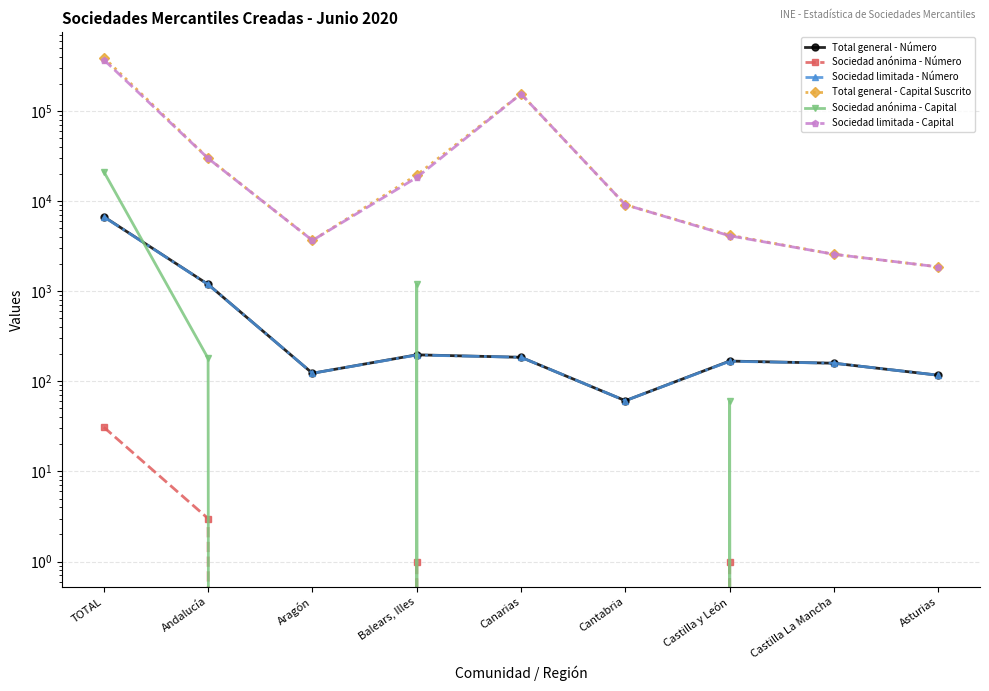

What position from the left is Aragón?

3